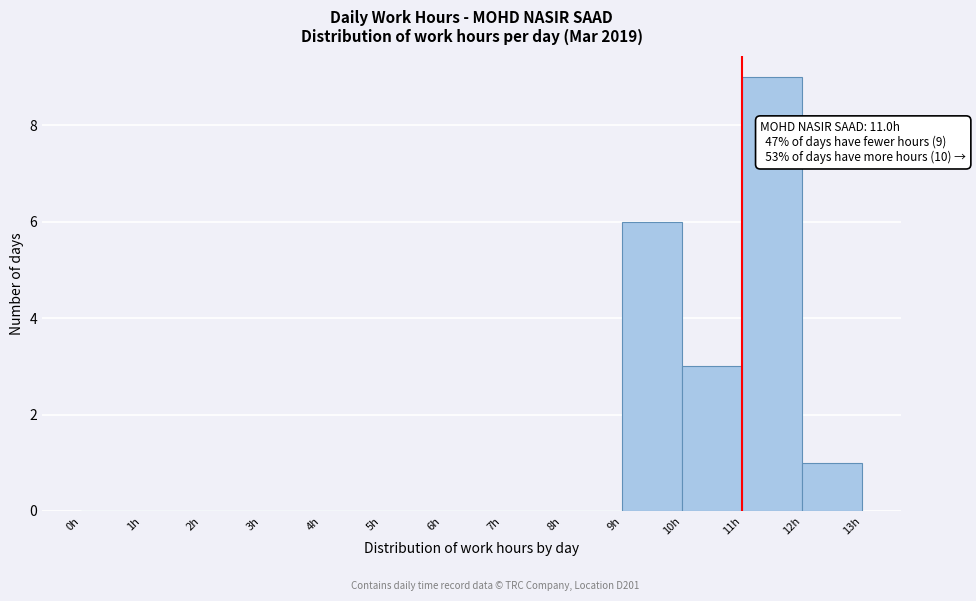

Which range on the x-axis has the tallest bar?

11 to 12